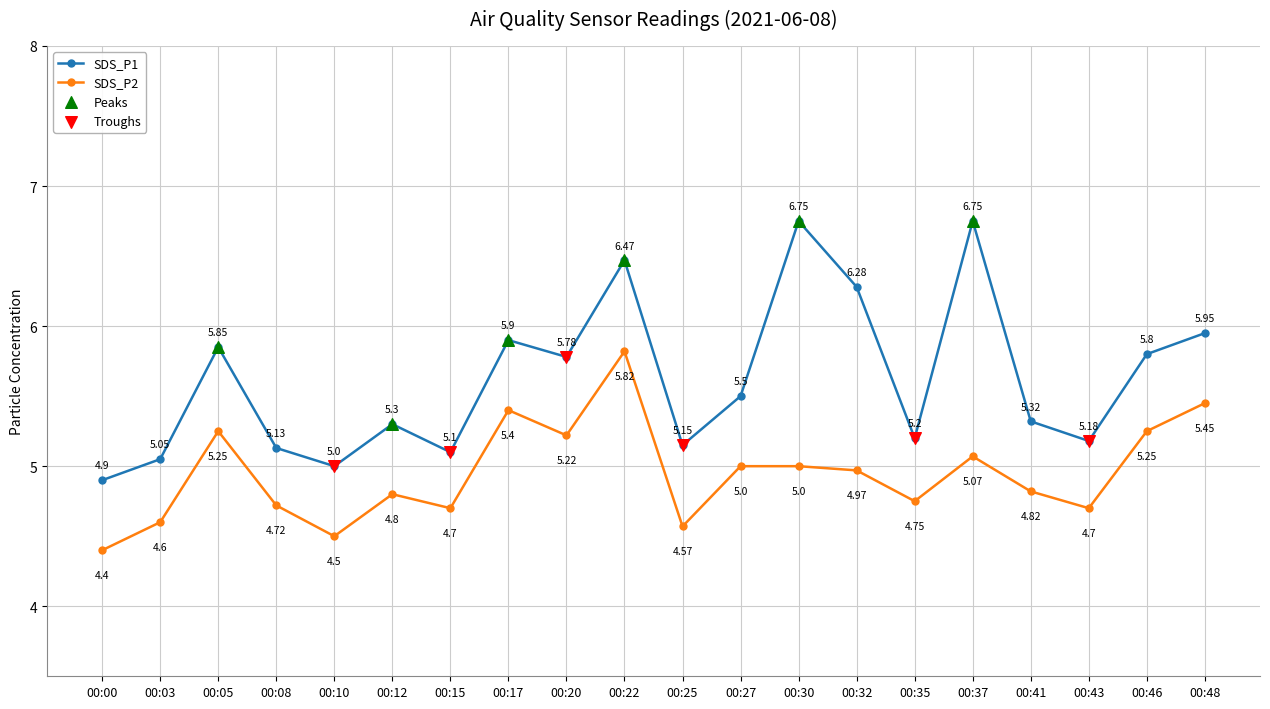

Which series has the widest spread of values?

SDS_P1